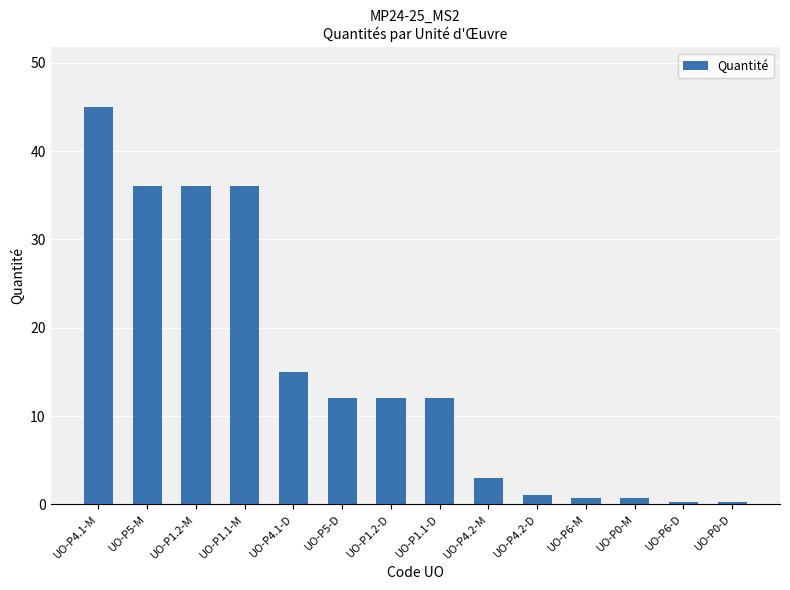

What position from the left is UO-P5-D?

6